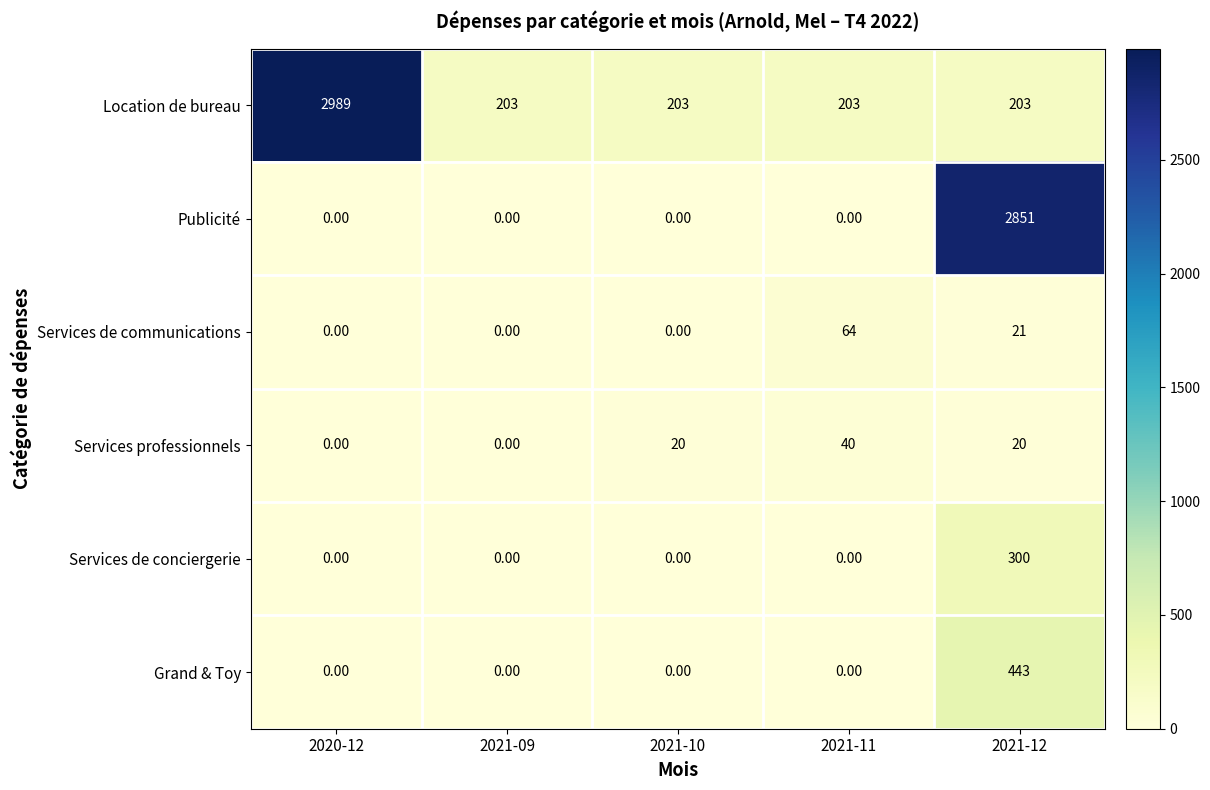

Which series has the largest range (max minus min)?

Publicité